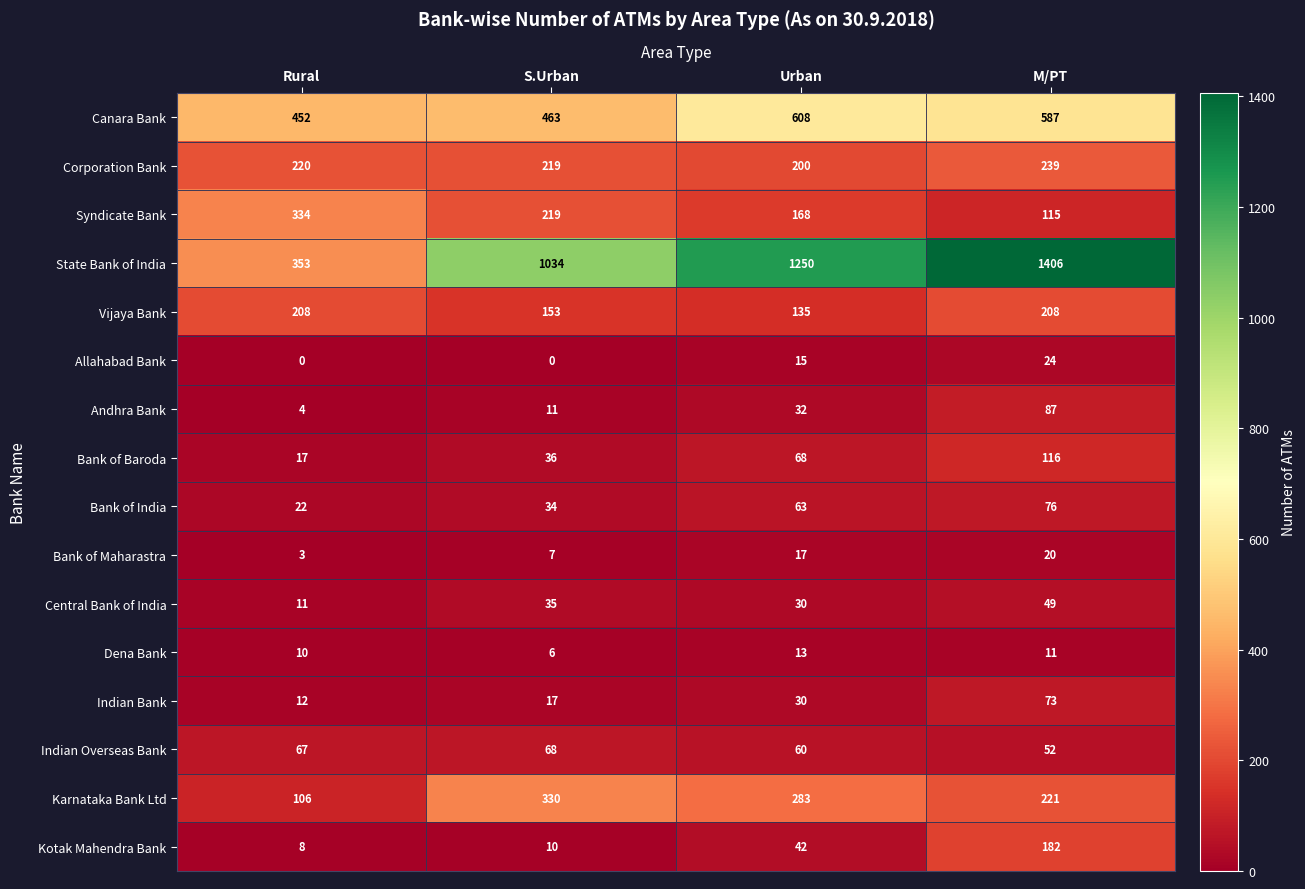

What is the average value of the Bank of Baroda series?

59